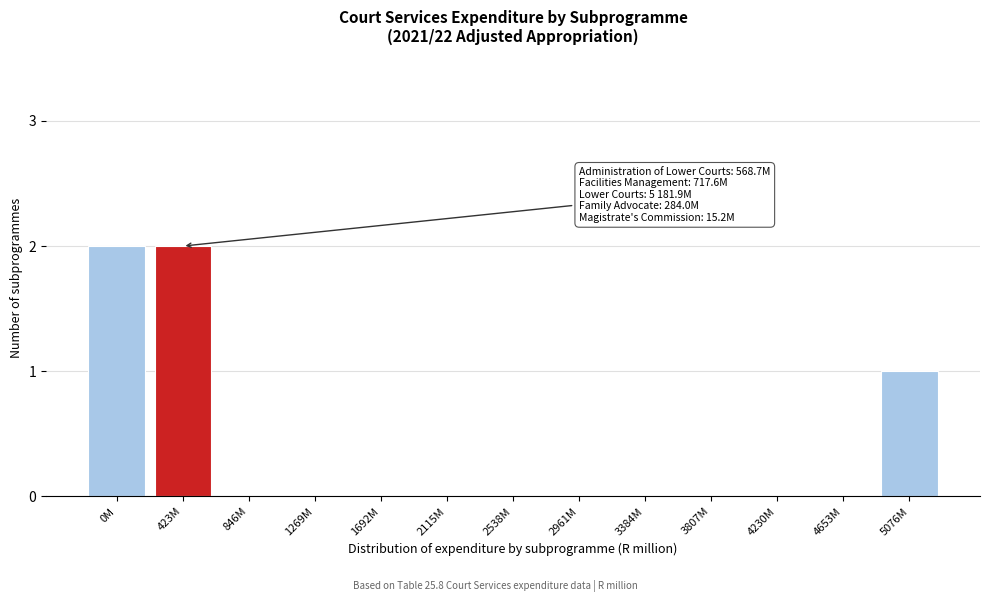

Reading left to right, what are all the values shown in this chart?

0M=2	423M=2	846M=0	1269M=0	1692M=0	2115M=0	2538M=0	2961M=0	3384M=0	3807M=0	4230M=0	4653M=0	5076M=1